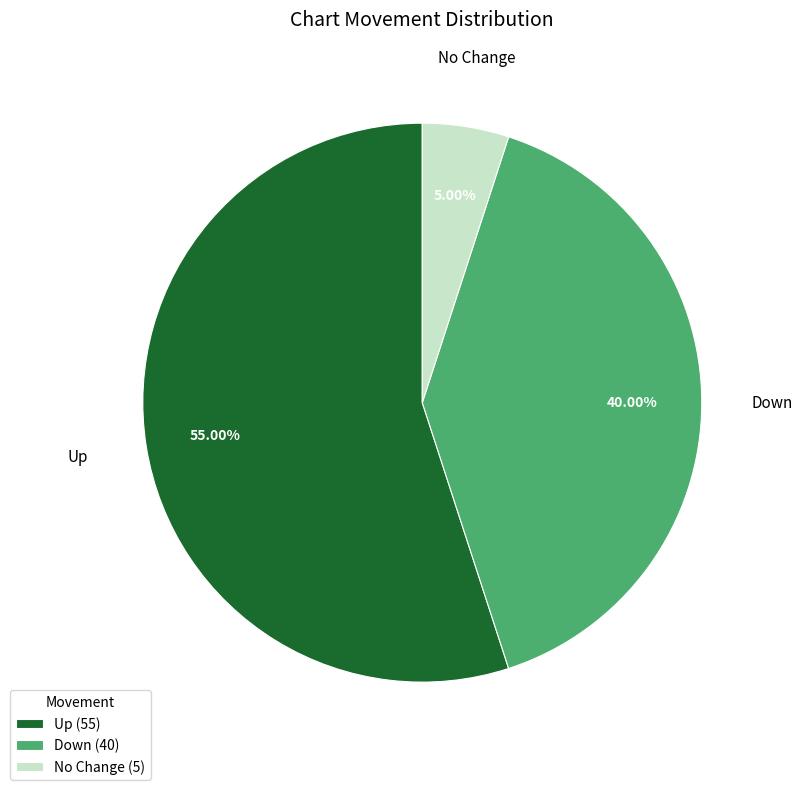

Rank the categories by value from highest to lowest.

Up (55), Down (40), No Change (5)